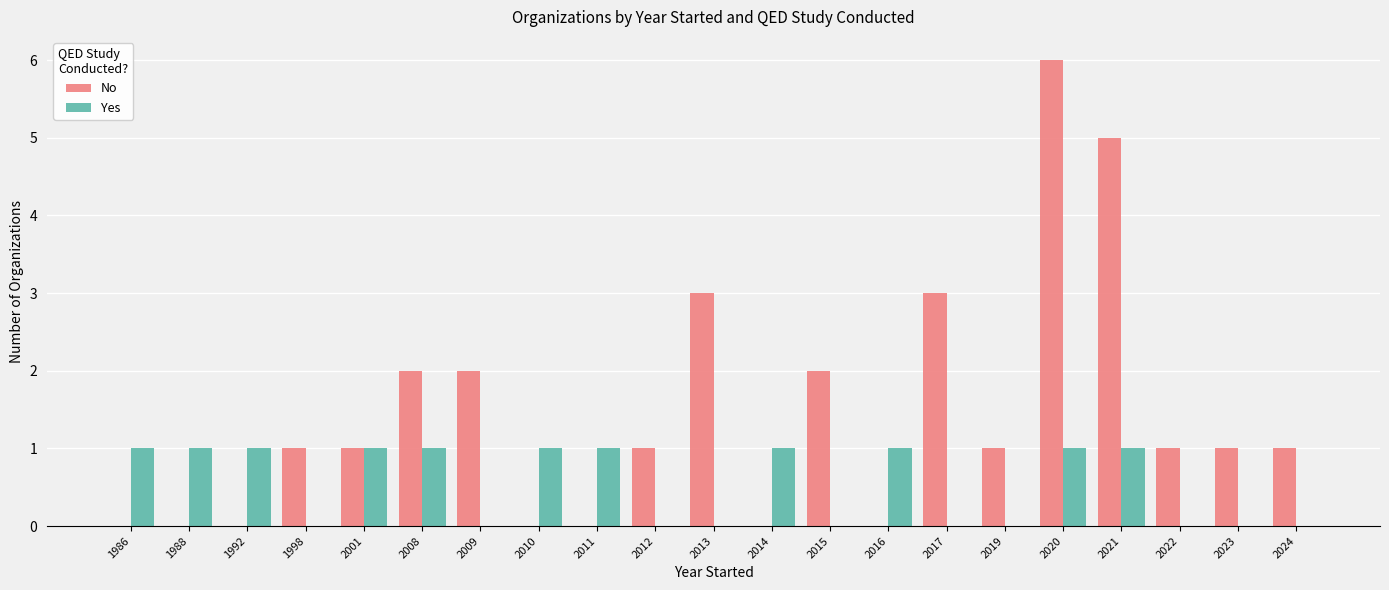

Read the Yes value at 2011.

1